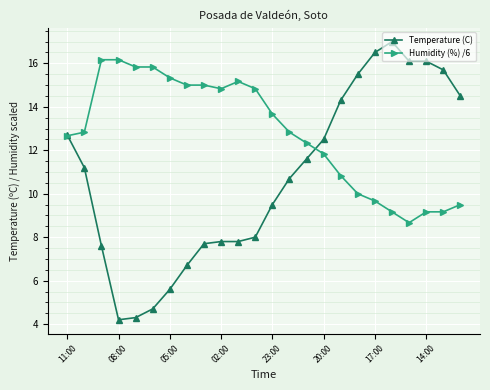

How many data points in Humidity (%) /6 are above 12?

15